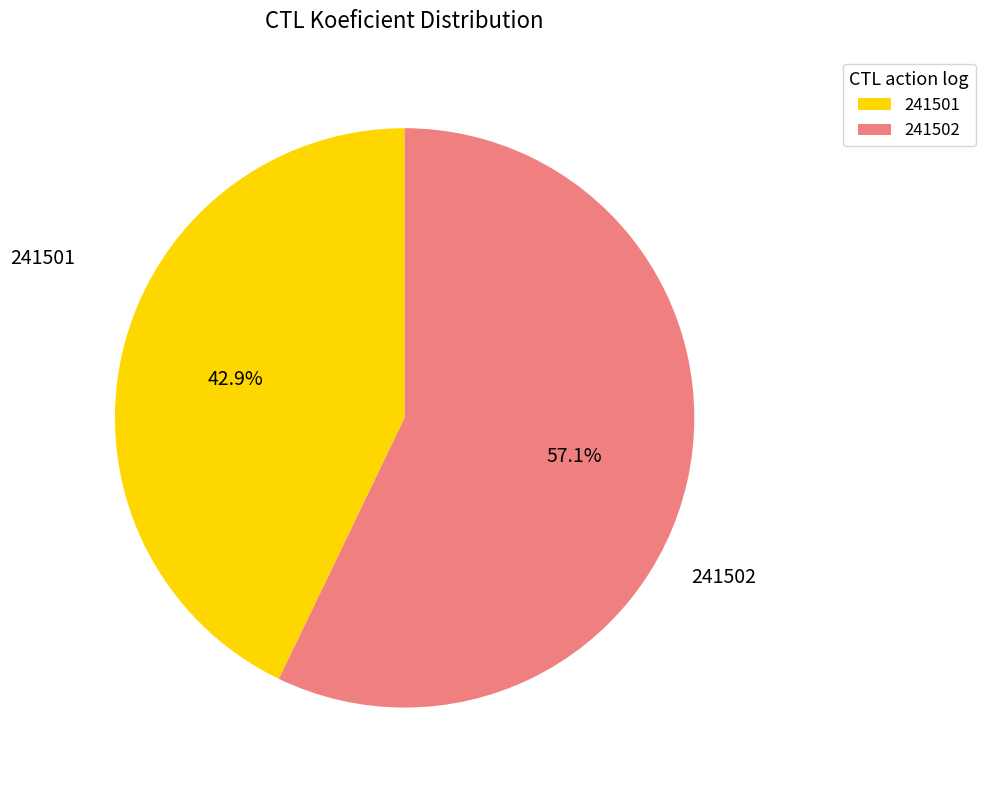

Count the number of slices in the pie.

2